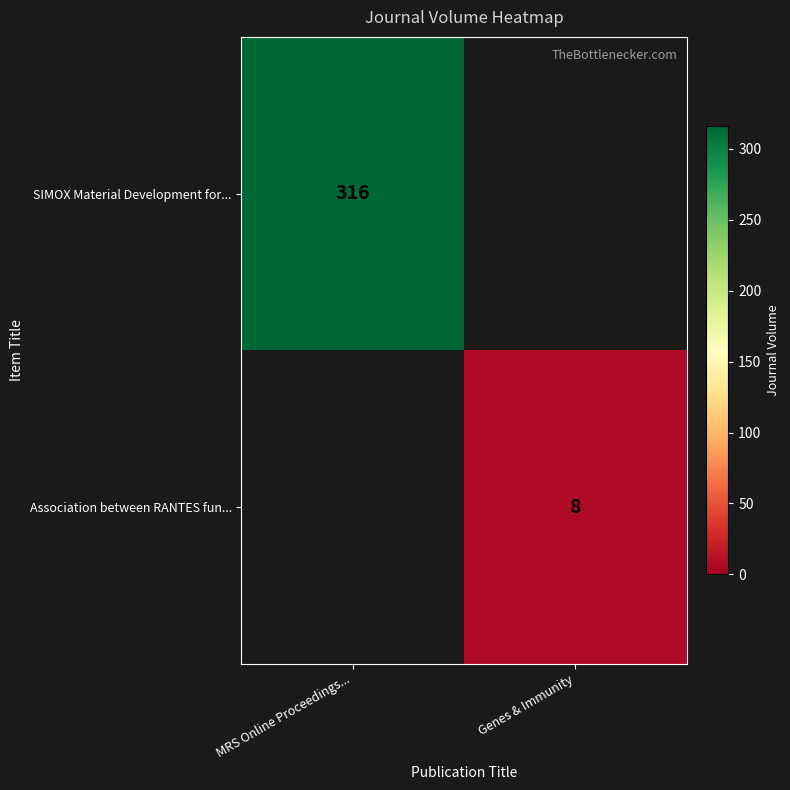

What is the total value across all series at MRS Online Proceedings...?

316